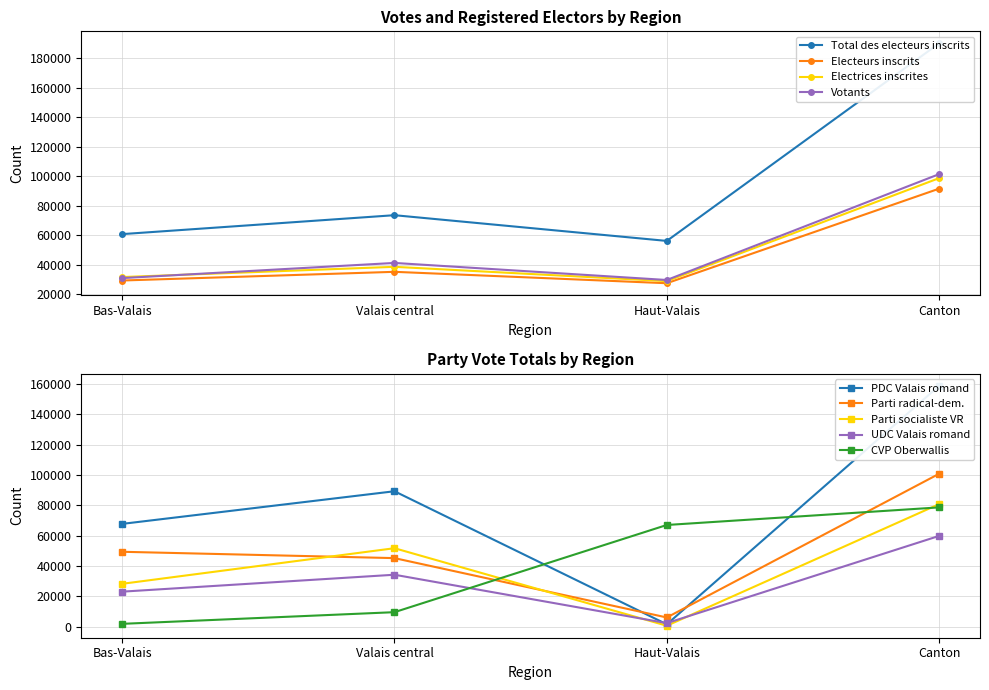

What is the total value across all series at Canton?

481586